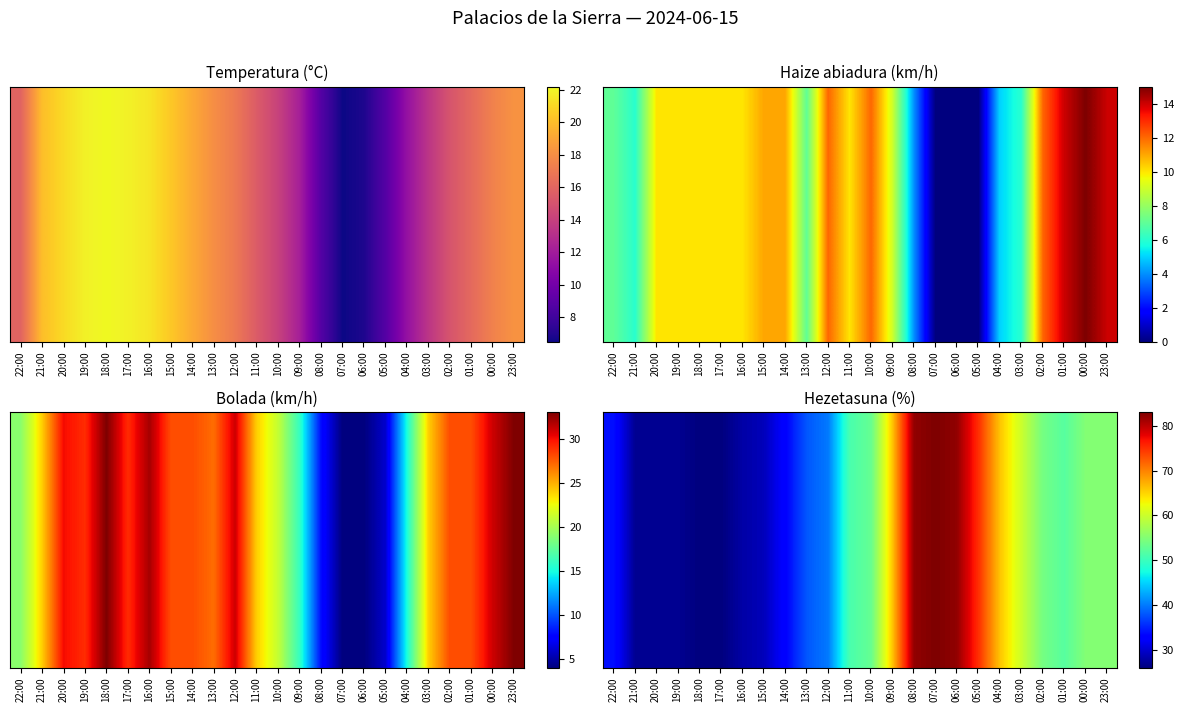

Count the number of categories in the chart.

24